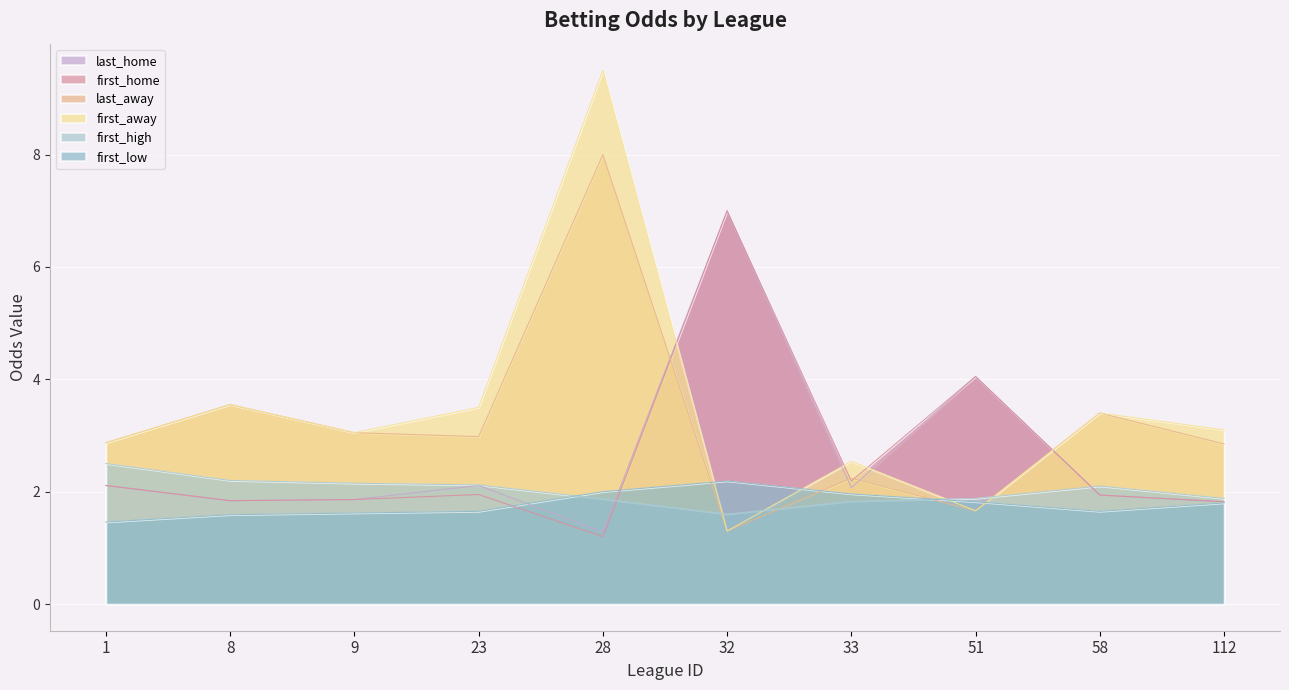

Rank the series at 1 from highest to lowest value.

last_away, first_away, first_high, last_home, first_home, first_low